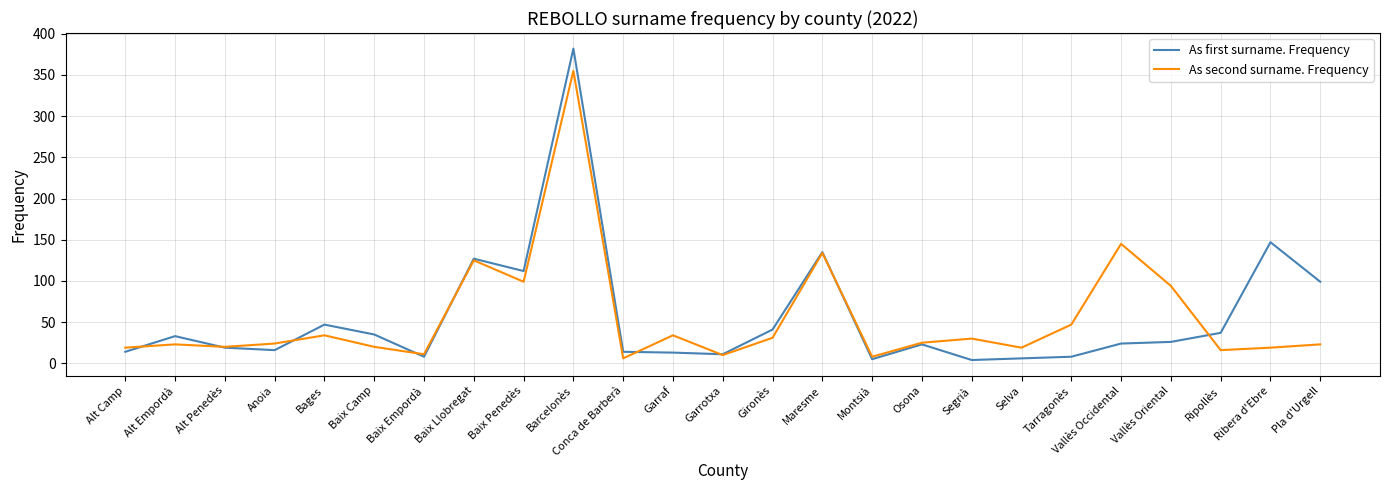

Is the value of As second surname. Frequency at Garraf greater than the value of As first surname. Frequency at Alt Penedès?

Yes